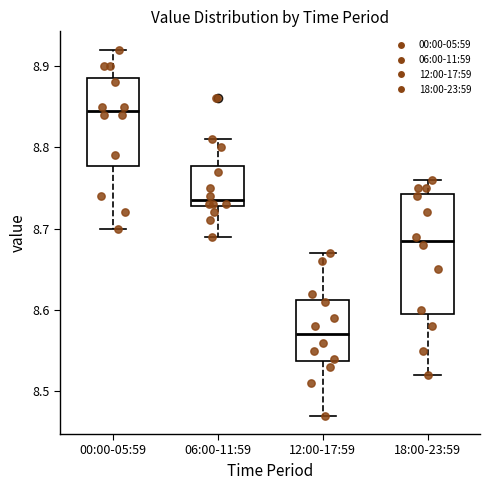

Where does the lower whisker of the box for 00:00-05:59 end on the y-axis? The values are not printed on the chart, so give them approximately, as read against the axis.

8.70